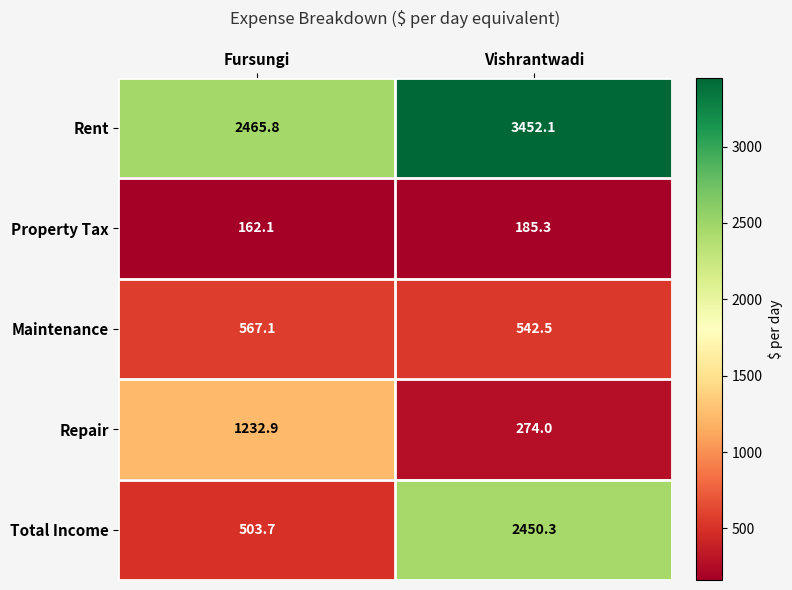

Which series changed the most between Fursungi and Vishrantwadi?

Total Income